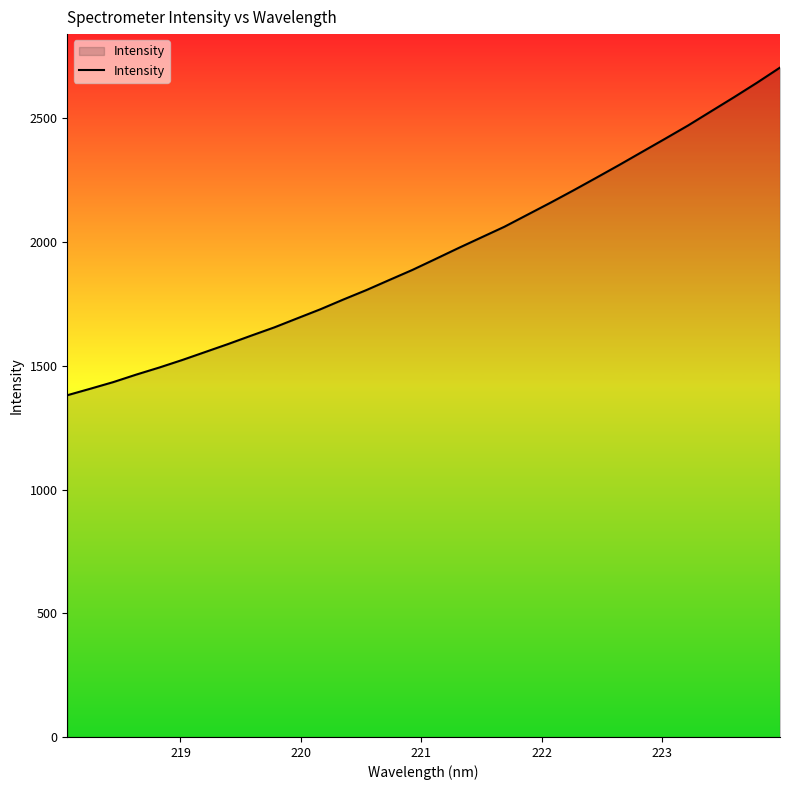

What is the minimum value shown in the chart?

1381.2